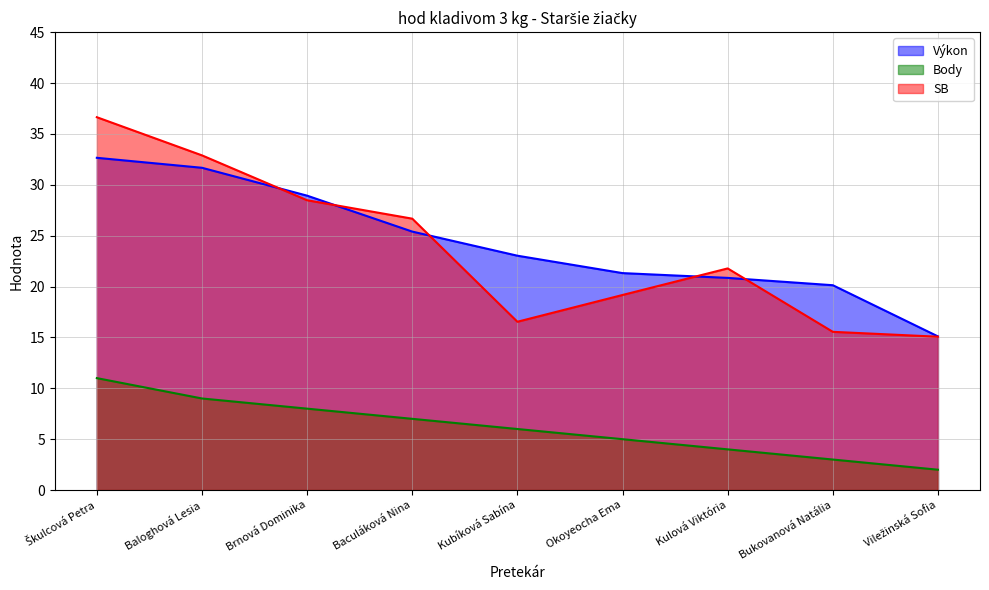

What is the average value of the SB series?

23.6